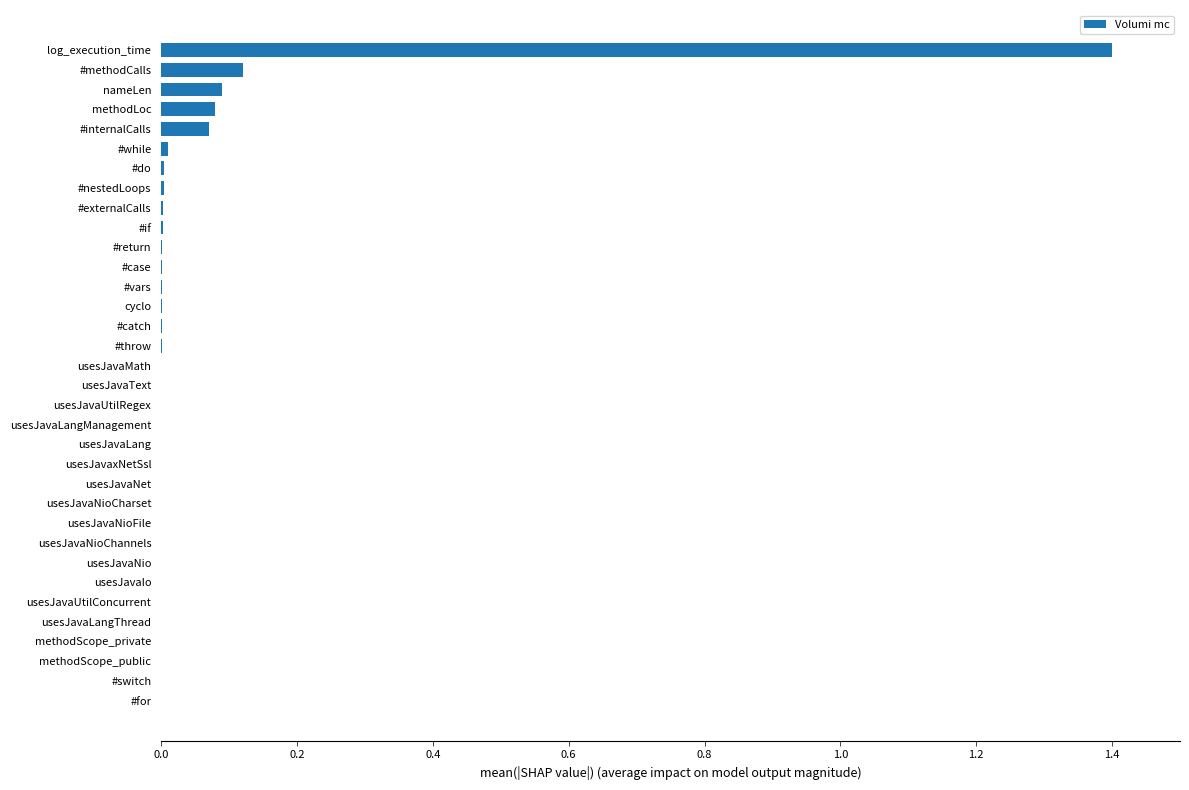

Are the bars horizontal?

Yes